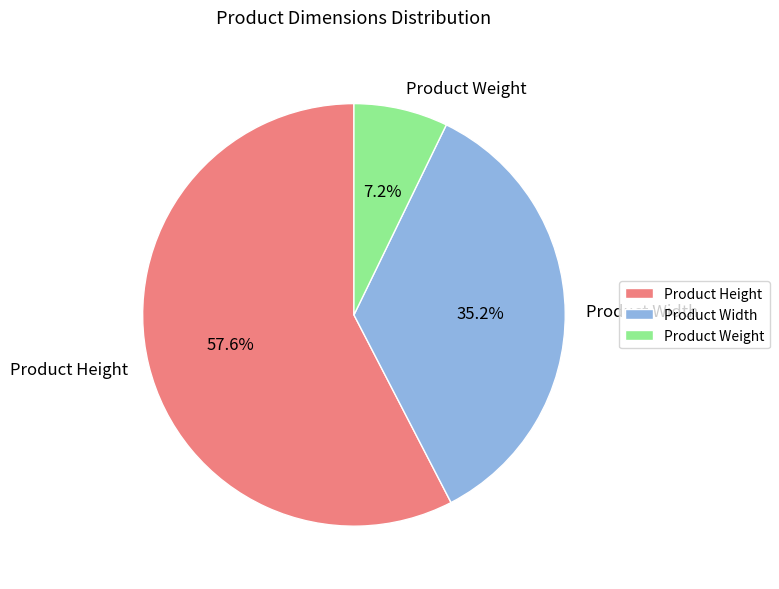

What percentage do Product Width and Product Height together represent?

92.8%